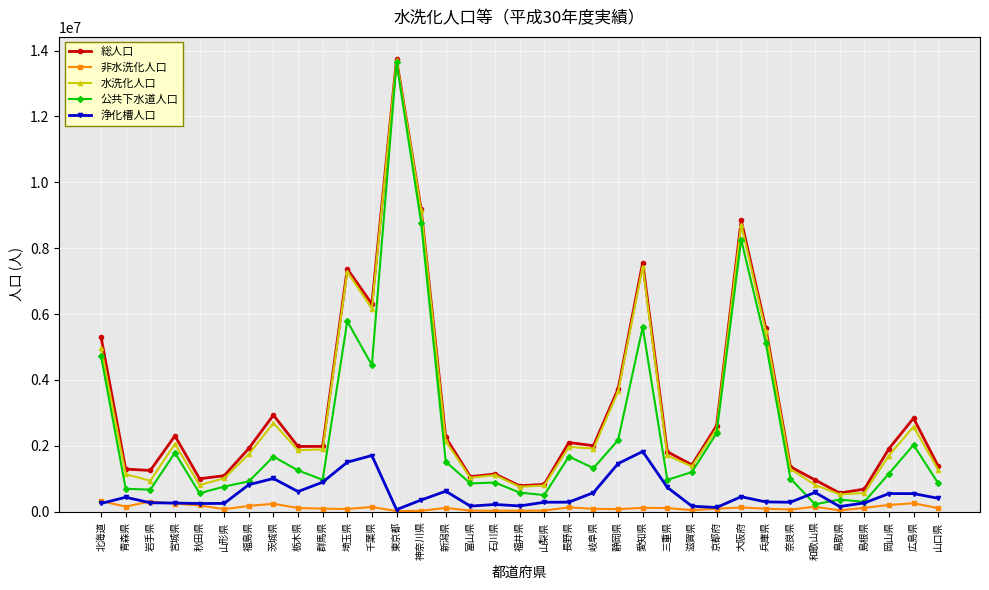

What are all the series names shown in the legend?

総人口, 非水洗化人口, 水洗化人口, 公共下水道人口, 浄化槽人口